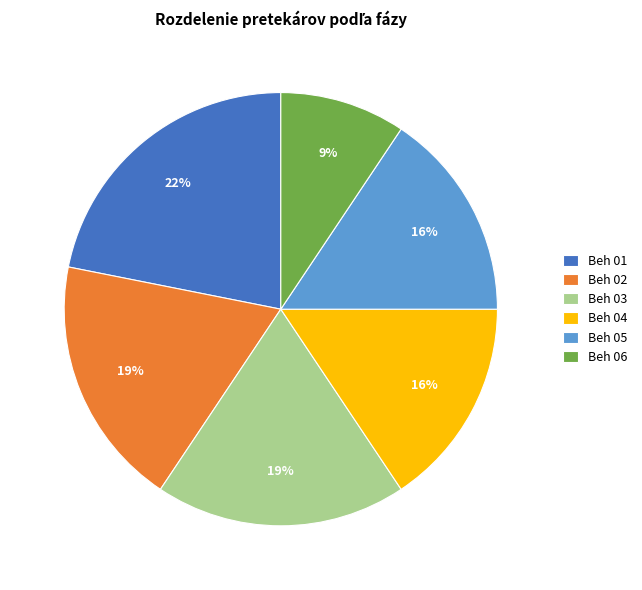

Approximately how many times larger is the value at Beh 02 compared to Beh 05?

1.2